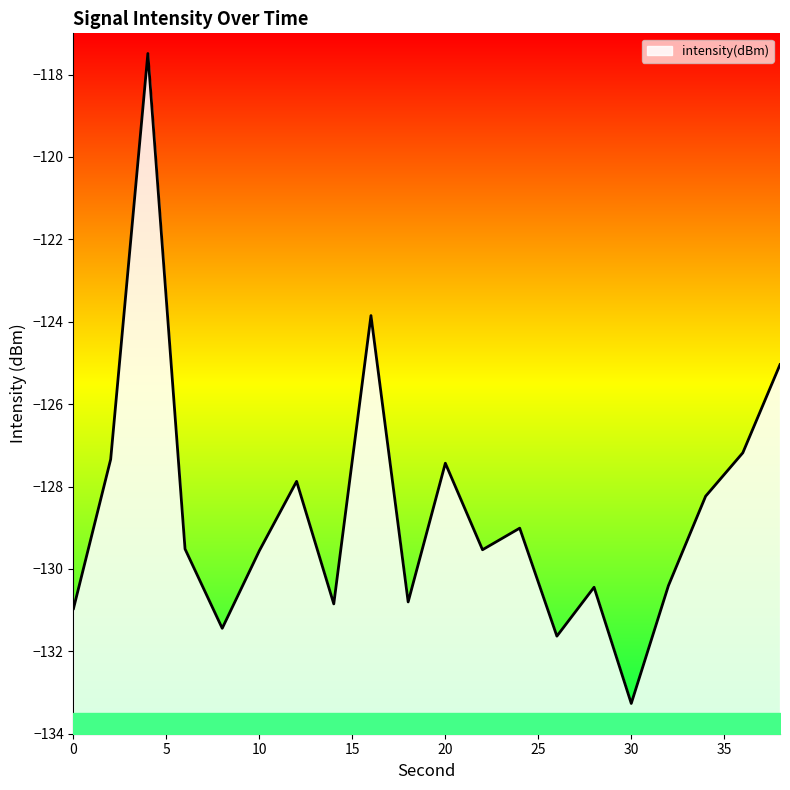

The value at 36 is -127.2. True or false?

True